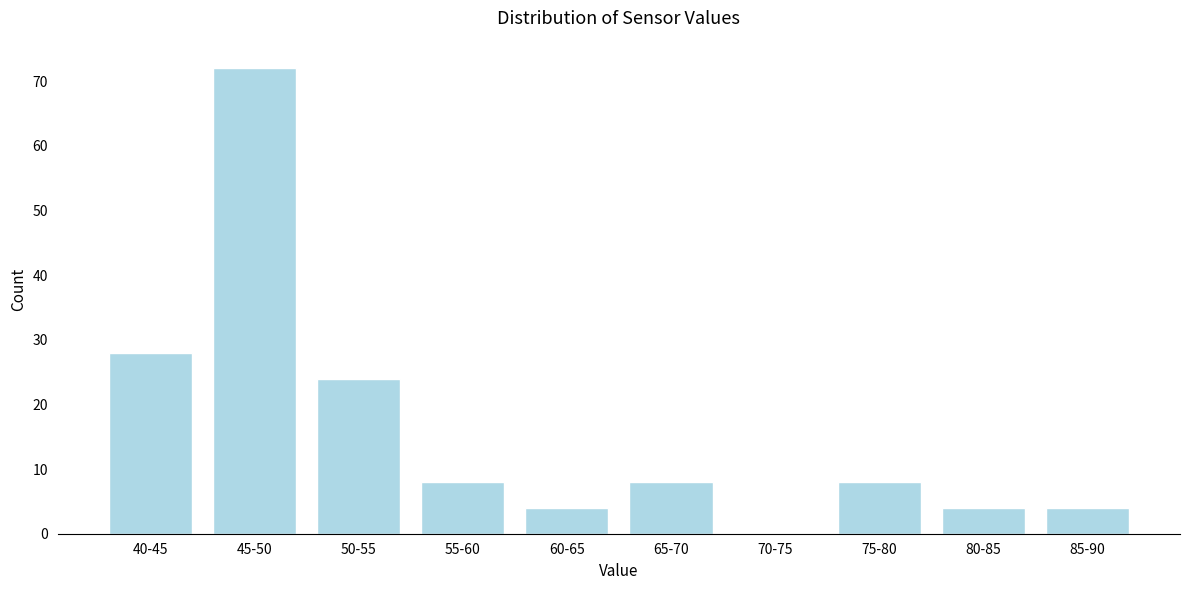

Reading left to right, what are all the values shown in this chart?

40-45=28	45-50=72	50-55=24	55-60=8	60-65=4	65-70=8	70-75=0	75-80=8	80-85=4	85-90=4